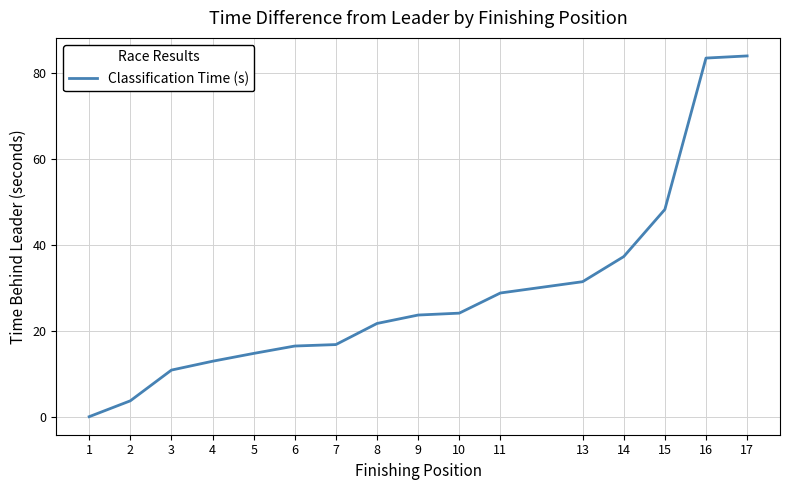

Does the chart have visible grid lines?

Yes